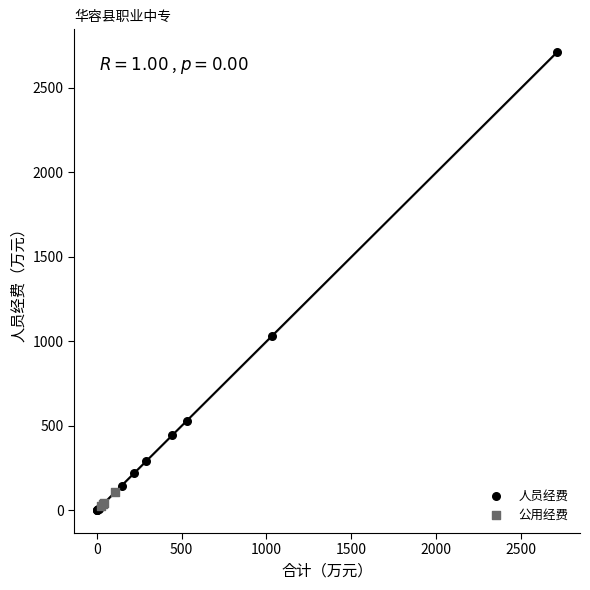

Which series contains the highest Y value?

人员经费